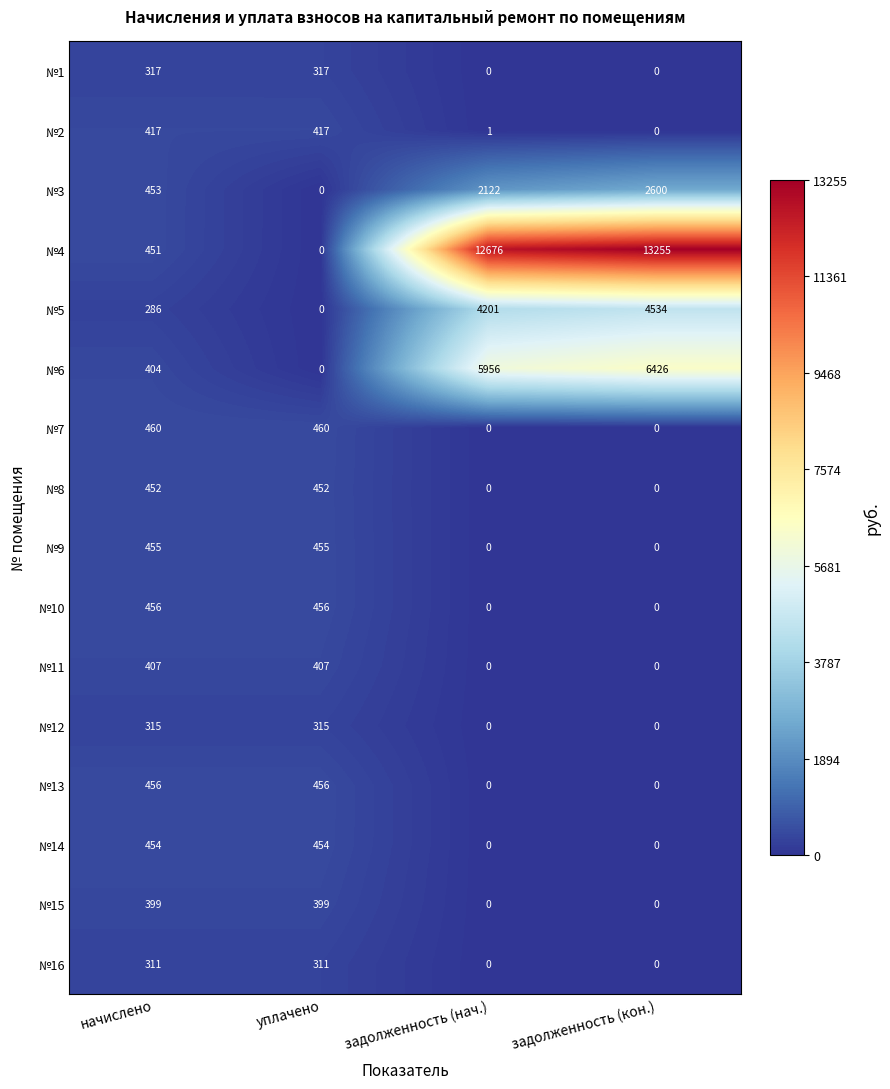

What is the maximum value shown in the chart?

13255